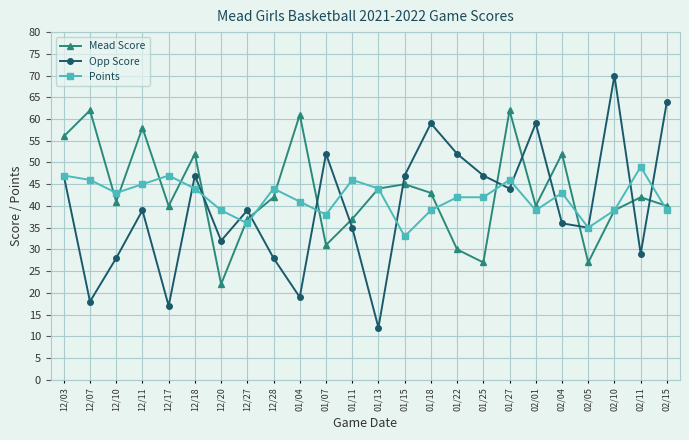

At which label does Opp Score first exceed 39?

12/03